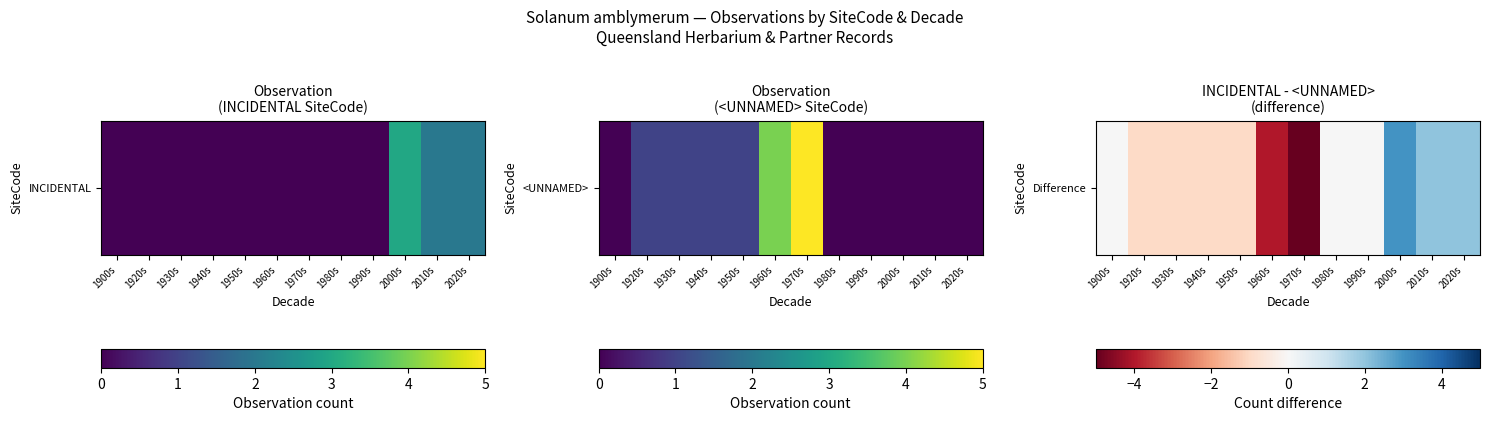

What is the sum of all values?

-6